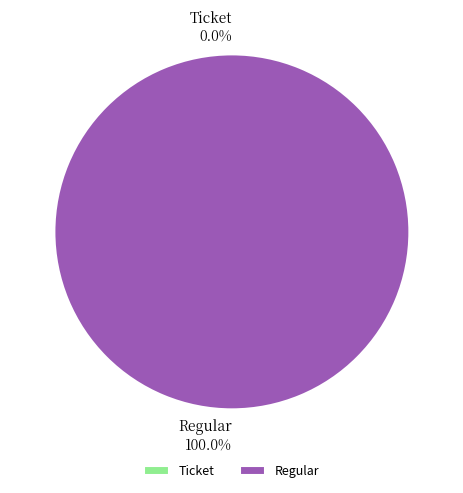

What is the total percentage of Ticket and Regular?

100.0%